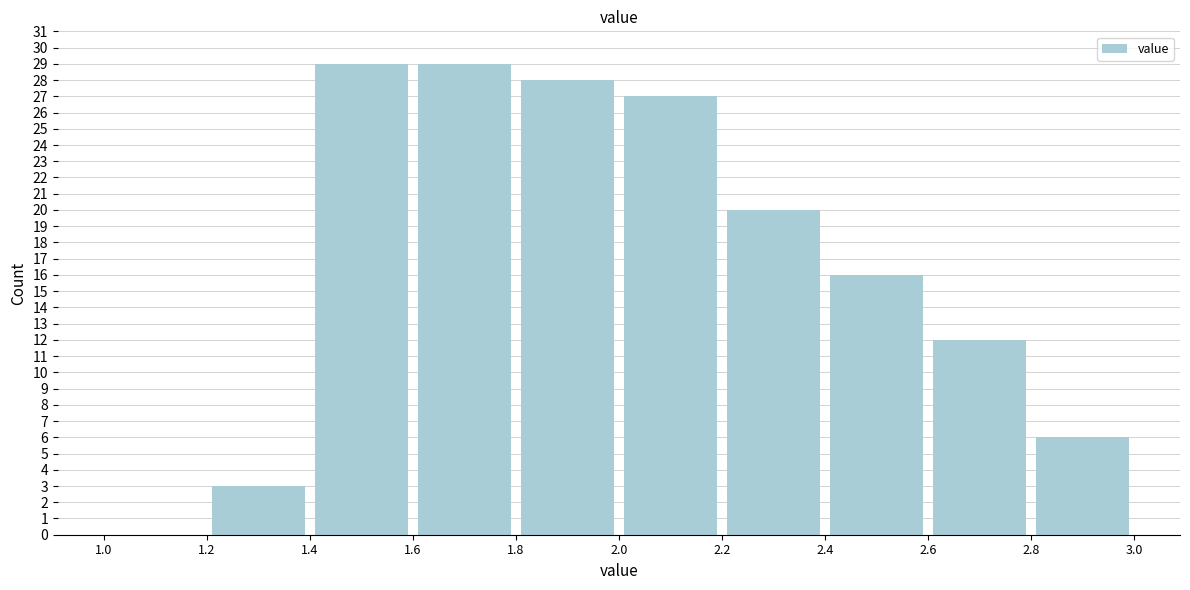

How tall is the bar that spans 1.2 to 1.4 on the x-axis? The values are not printed on the chart, so give them approximately, as read against the axis.

3